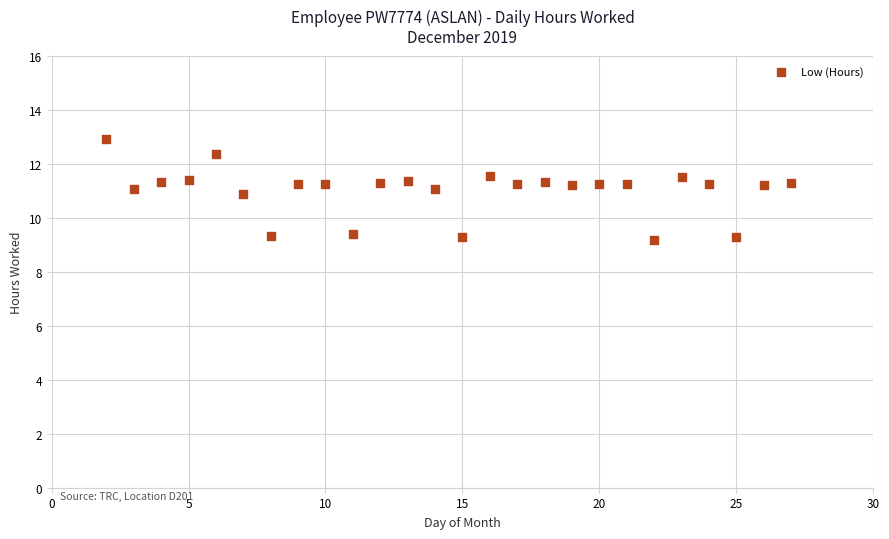

What is the range of X values (max minus min)?

25.0